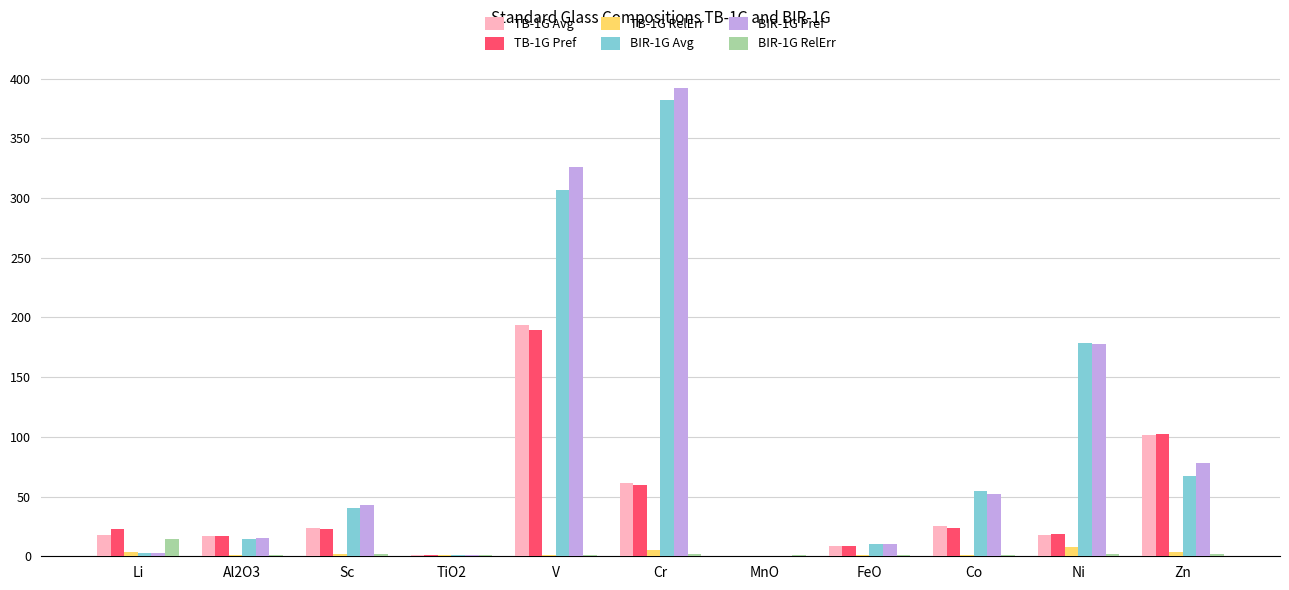

At which category does the chart reach its peak across all series?

Cr